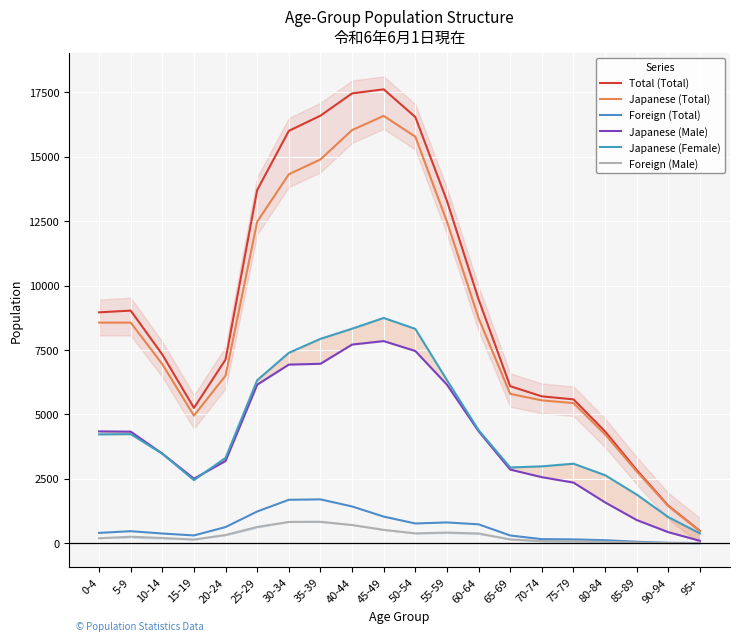

What is the average value of the Japanese (Male) series?

4108